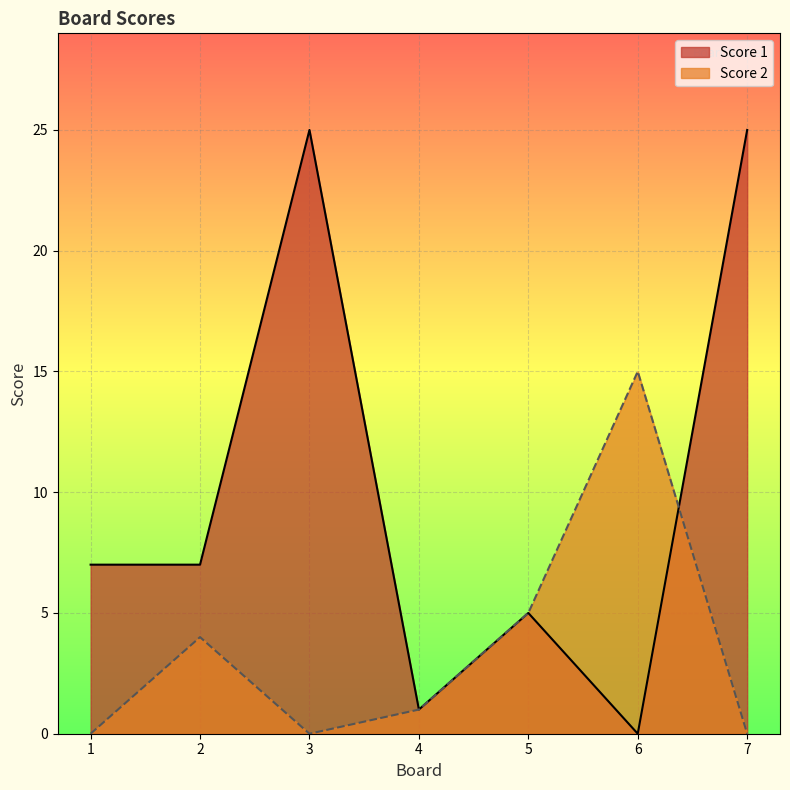

True or false: Score 1 has a value of 0 at 6.

True